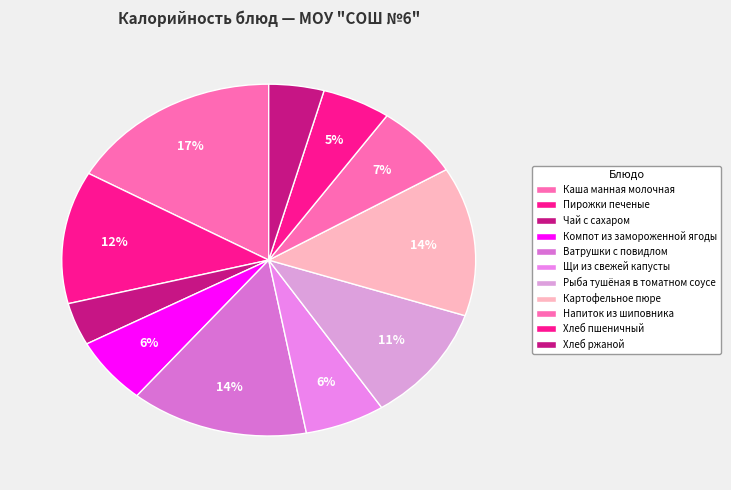

Which slice is the smallest?

Чай с сахаром